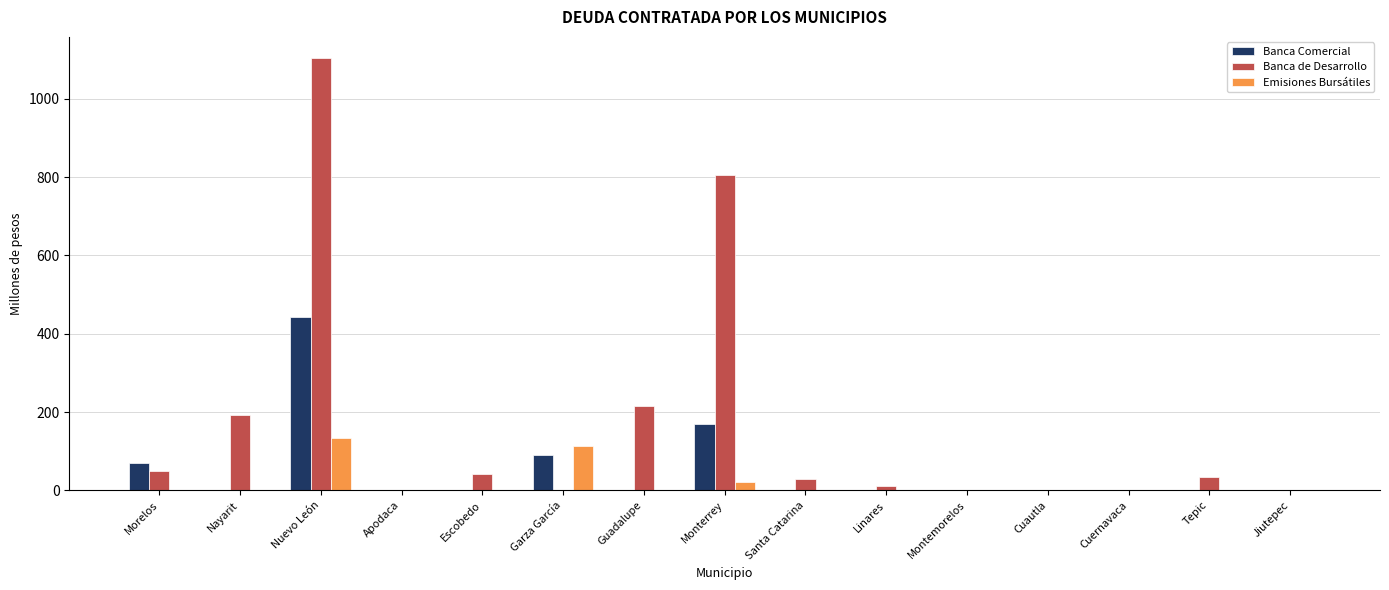

Is the value of Banca de Desarrollo at Escobedo greater than the value of Emisiones Bursátiles at Morelos?

Yes